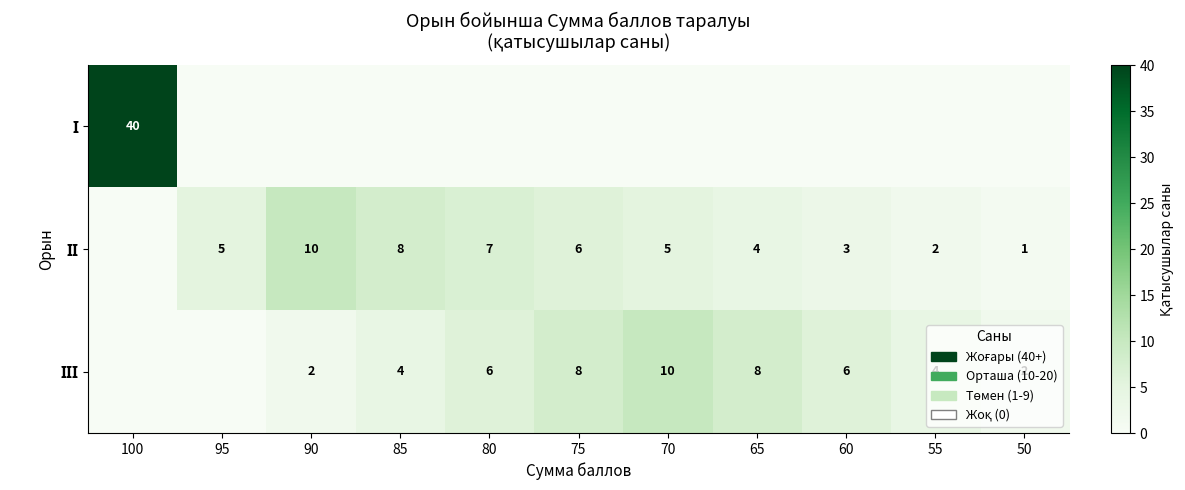

Which series has the largest total across all categories?

ІІ